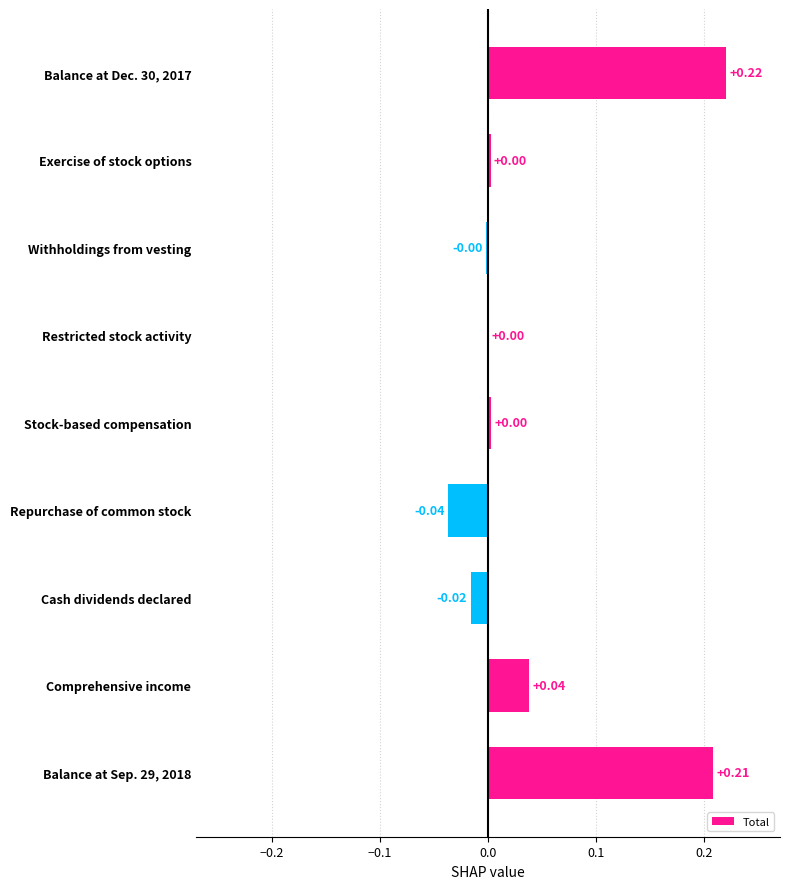

What is the change in value from Restricted stock activity to Balance at Dec. 30, 2017?

+0.2